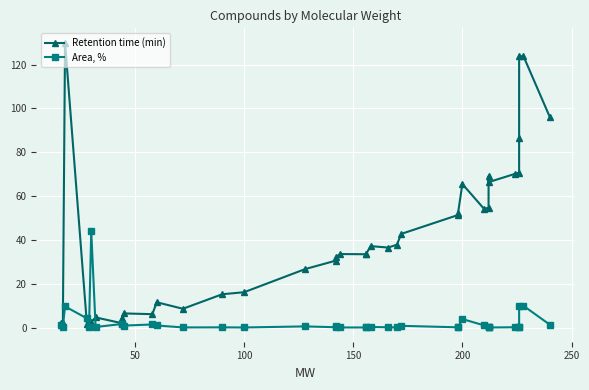

How many interior local valleys does the Area, % series have?

12